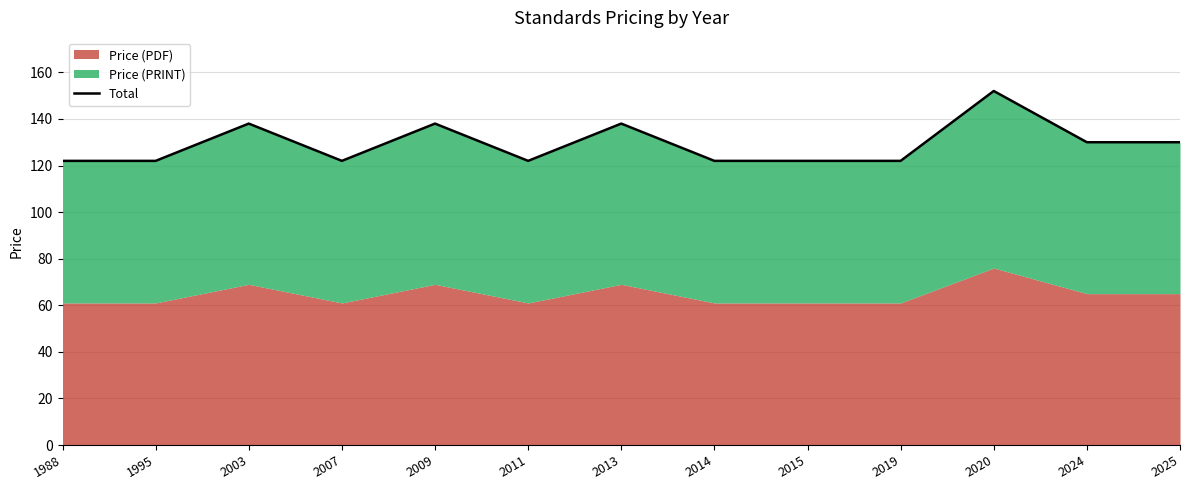

Which category has the highest value across all series?

2020